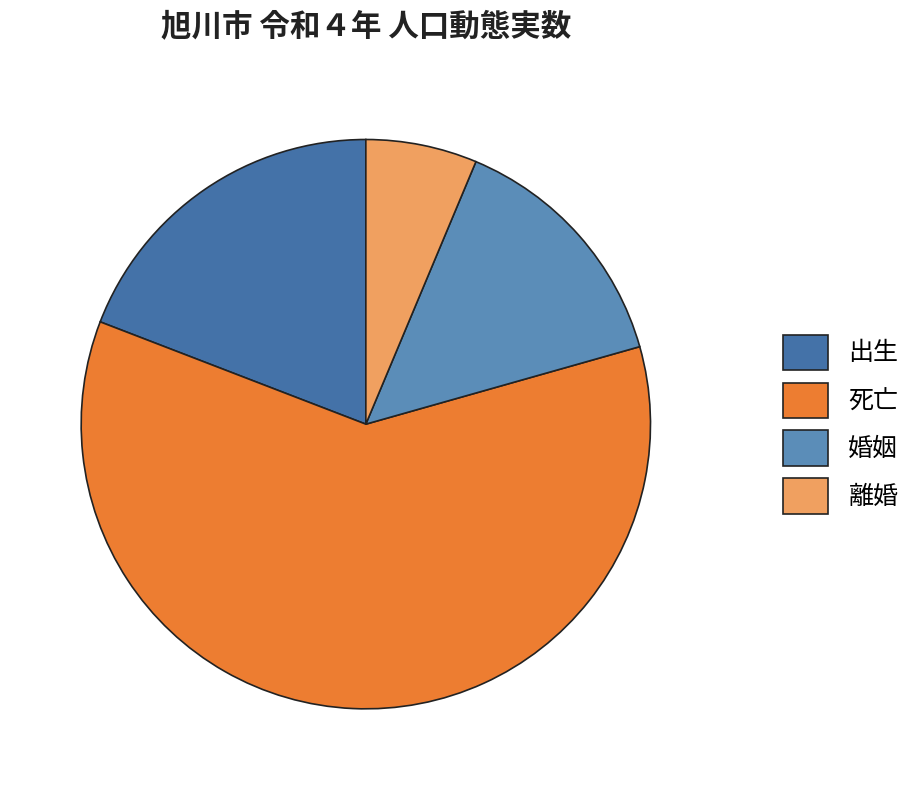

Does 死亡 represent more than half of the total?

Yes